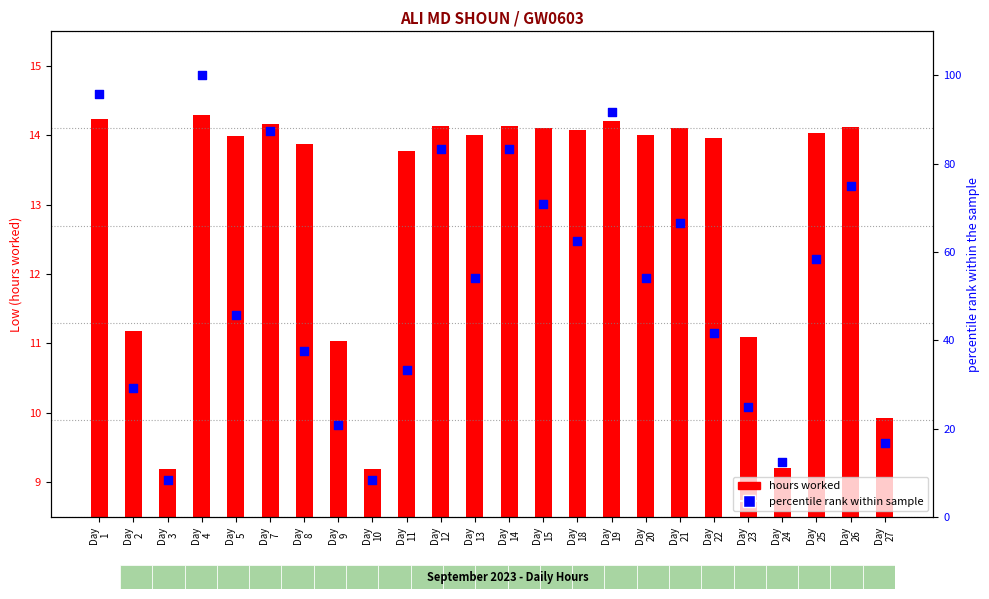

Is the value of percentile rank within sample at Day
13 greater than the value of hours worked at Day
27?

Yes